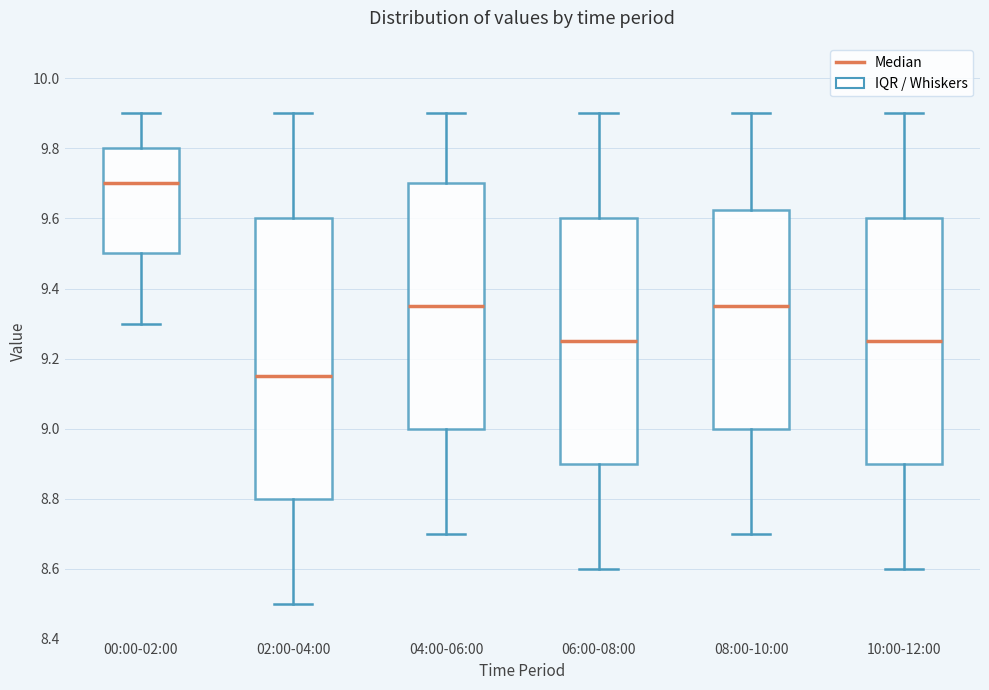

Reading left to right, transcribe this box plot: for each box, give where its median line is, the range the box spans, and where its two whiskers end, as read against the y-axis. The values are not printed on the chart, so give them approximately, as read against the axis.

00:00-02:00: median 9.70, box 9.50 to 9.80, whiskers 9.30 to 9.90
02:00-04:00: median 9.16, box 8.80 to 9.60, whiskers 8.50 to 9.90
04:00-06:00: median 9.36, box 9.00 to 9.70, whiskers 8.70 to 9.90
06:00-08:00: median 9.26, box 8.90 to 9.60, whiskers 8.60 to 9.90
08:00-10:00: median 9.36, box 9.00 to 9.62, whiskers 8.70 to 9.90
10:00-12:00: median 9.26, box 8.90 to 9.60, whiskers 8.60 to 9.90